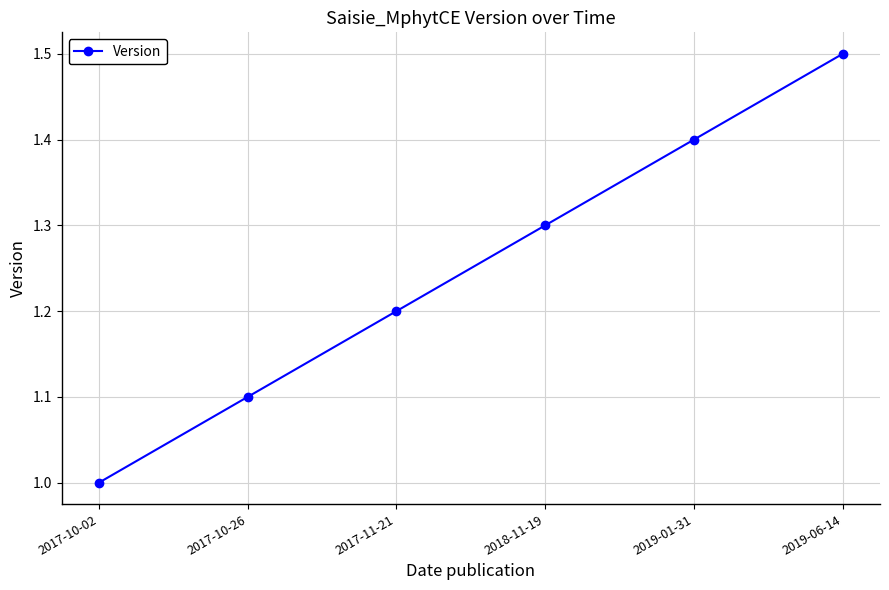

Rank the categories by value from lowest to highest.

2017-10-02, 2017-10-26, 2017-11-21, 2018-11-19, 2019-01-31, 2019-06-14